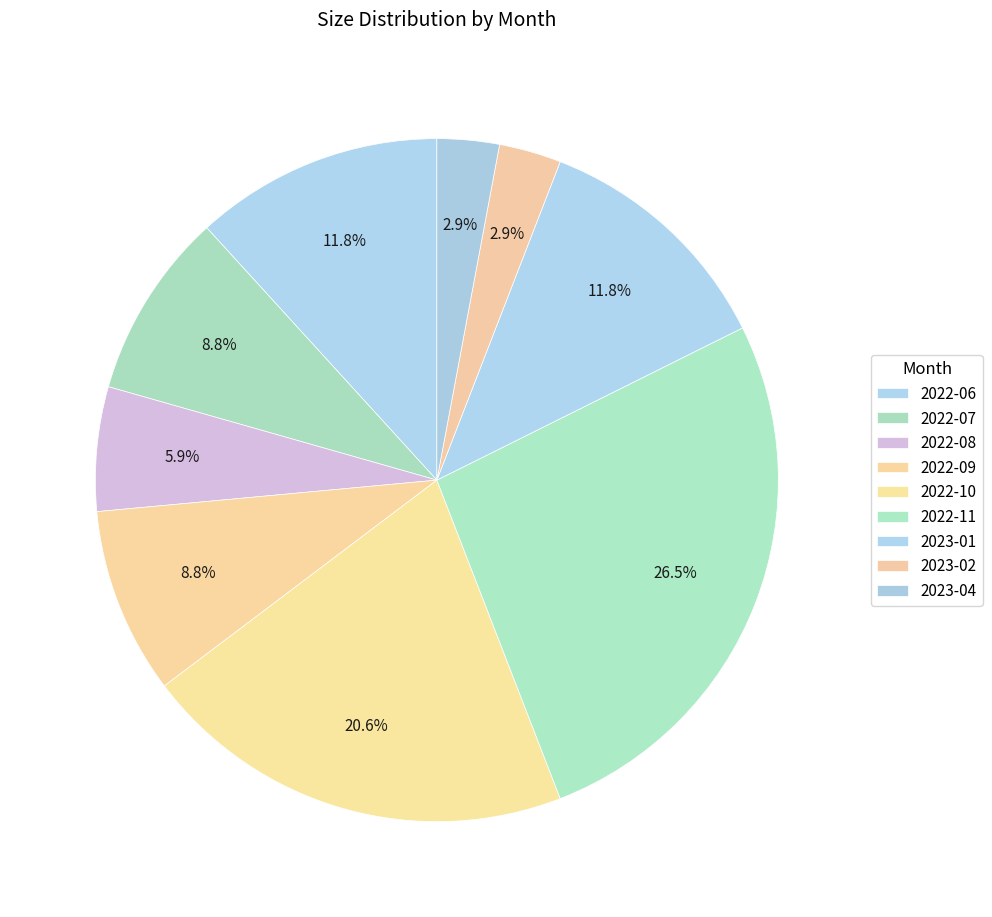

What is the total percentage of 2022-08 and 2023-01?

17.6%